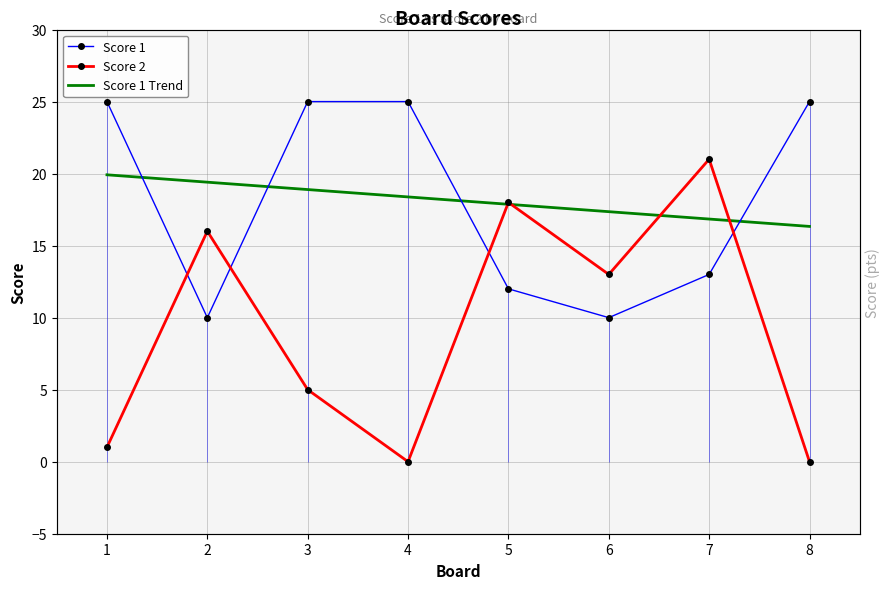

At which label does Score 1 Trend reach its minimum?

8